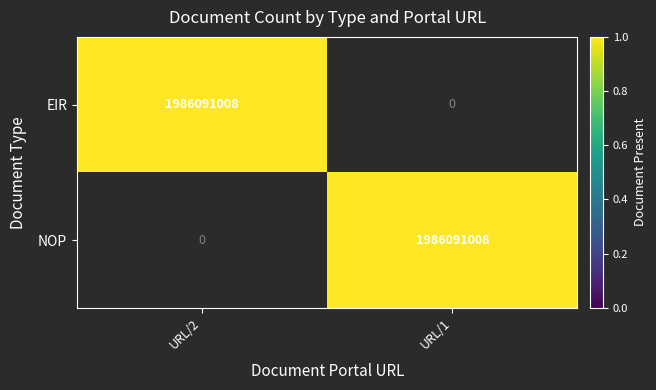

Where is NOP nearest to the value 993045504?

URL/2